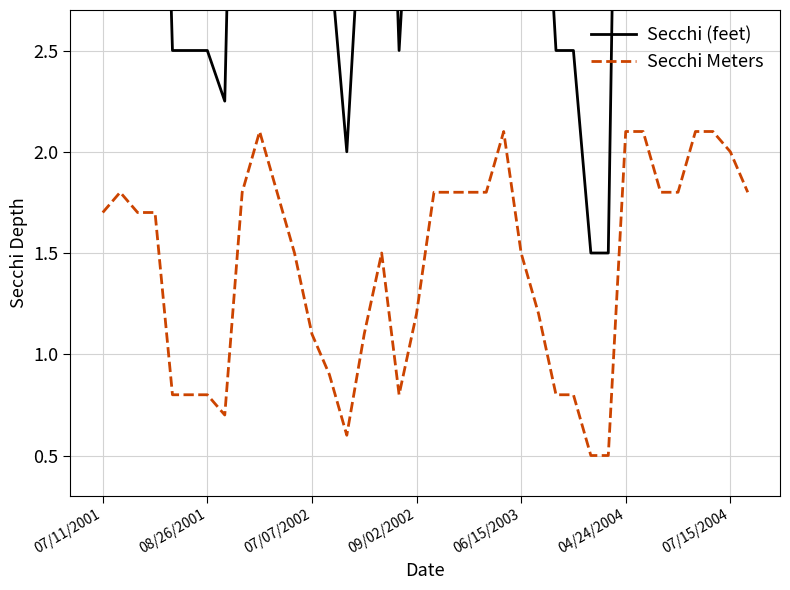

What is the highest value of the Secchi Meters series?

2.1